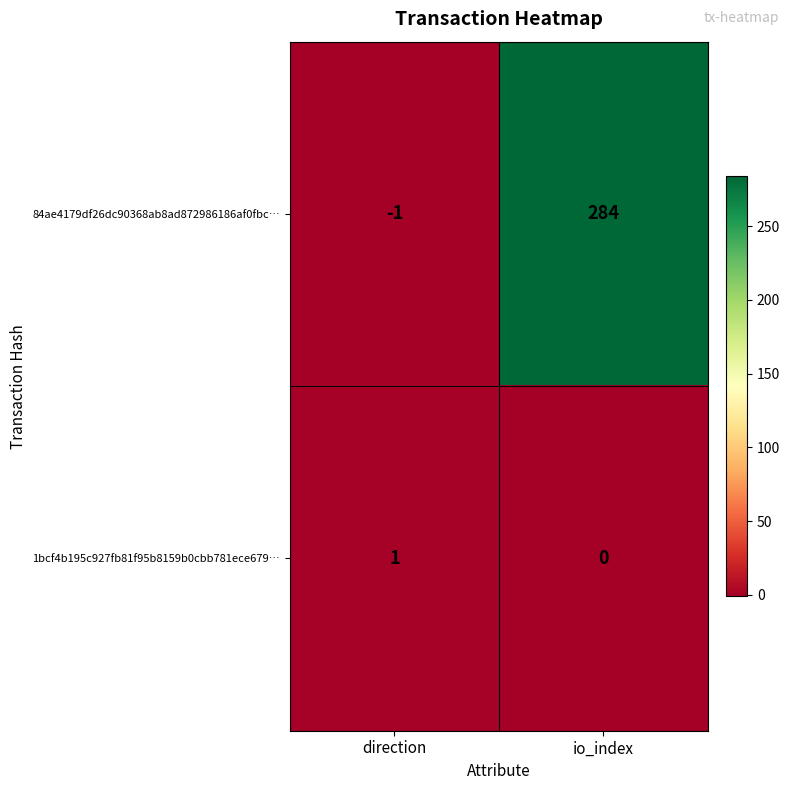

The value of 1bcf4b195c927fb81f95b8159b0cbb781ece679… at direction is 2. True or false?

False